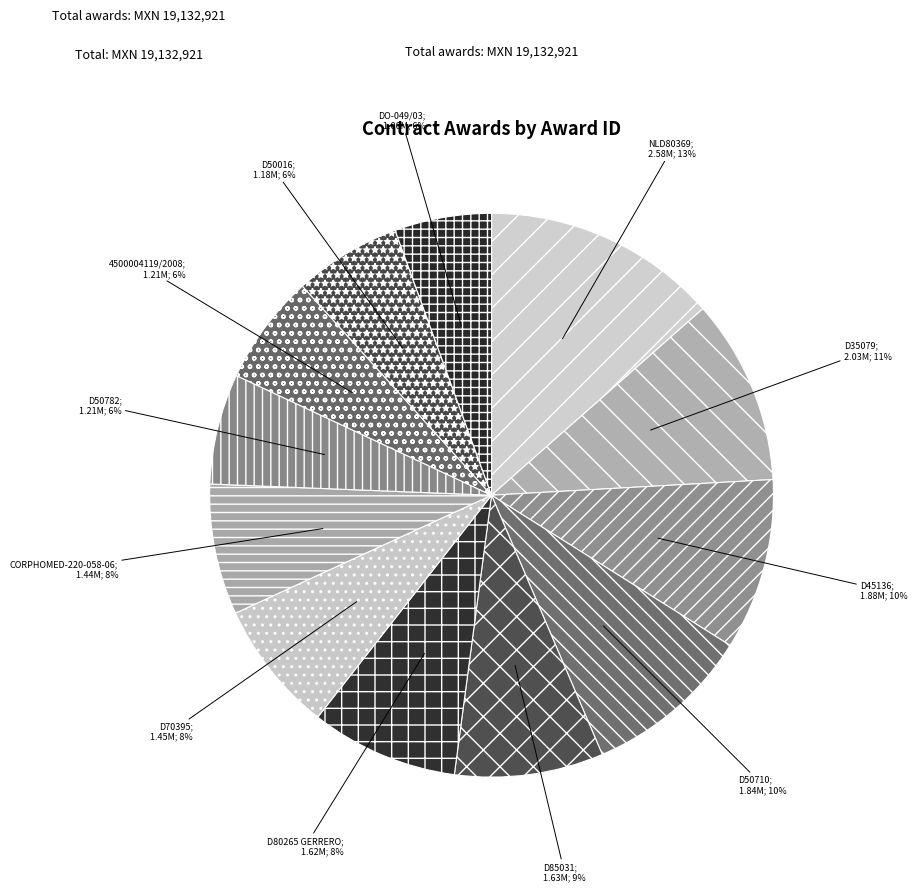

How many slices are in this pie chart?

12